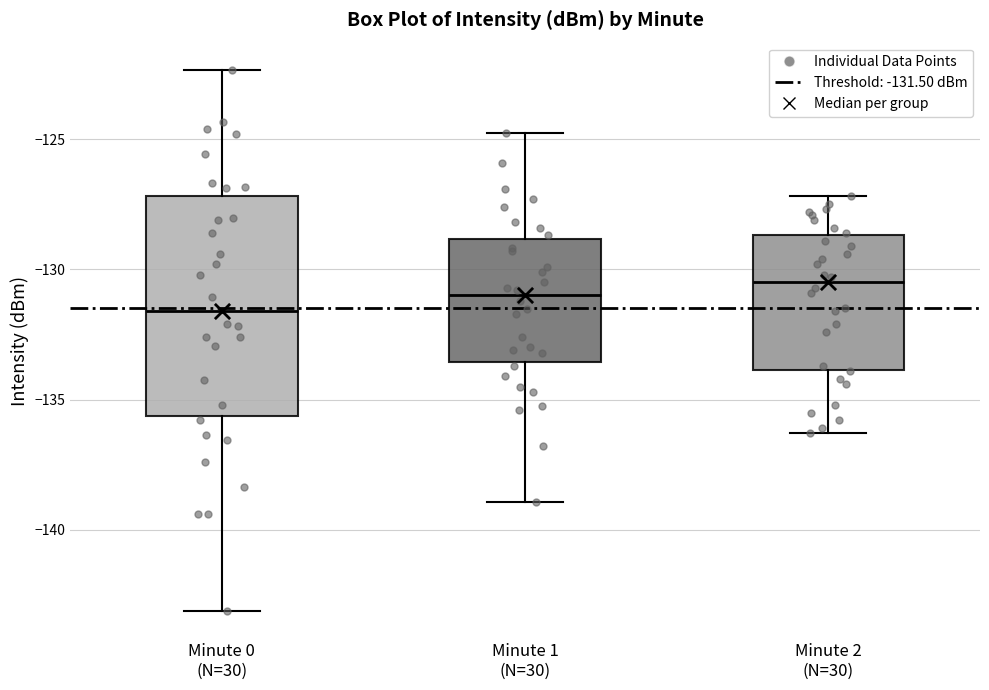

Which box's median line is the lowest?

Minute 0 (N=30)